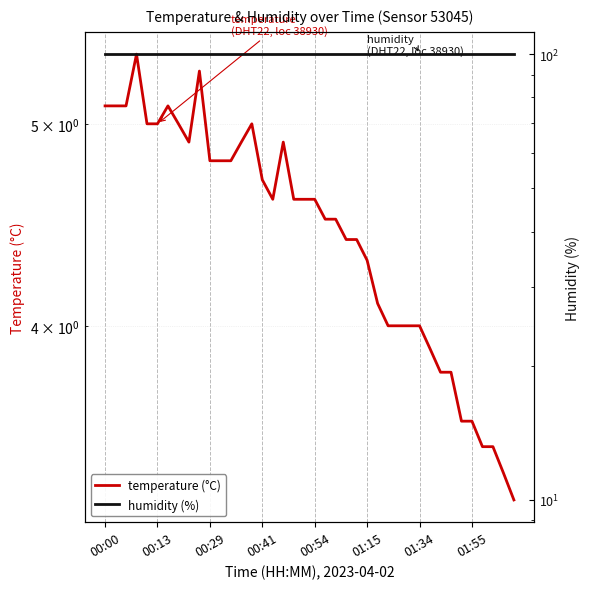

The value of humidity (%) at 33 is 99.9. True or false?

True